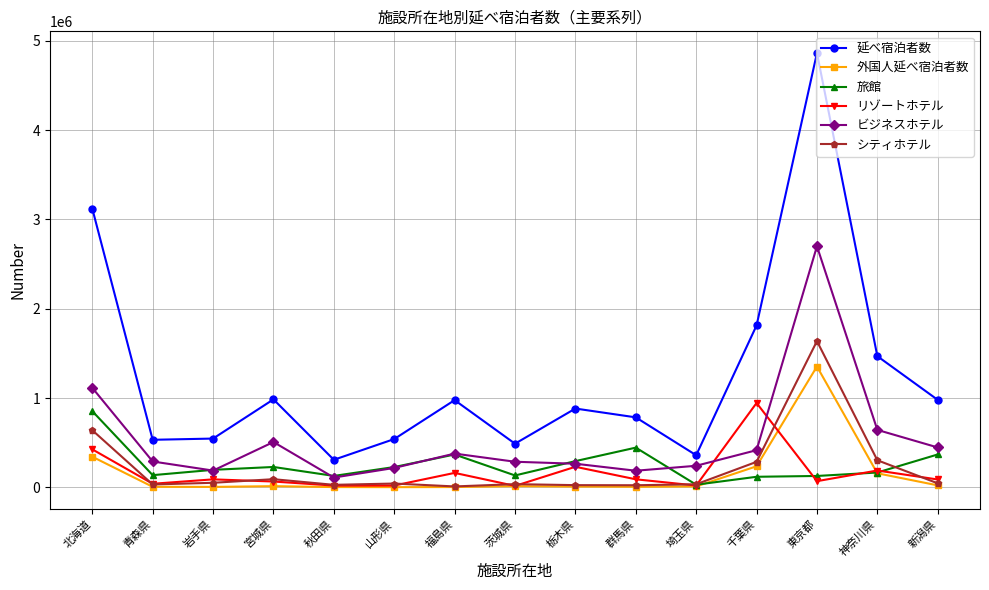

Where is シティホテル nearest to the value 824725?

北海道